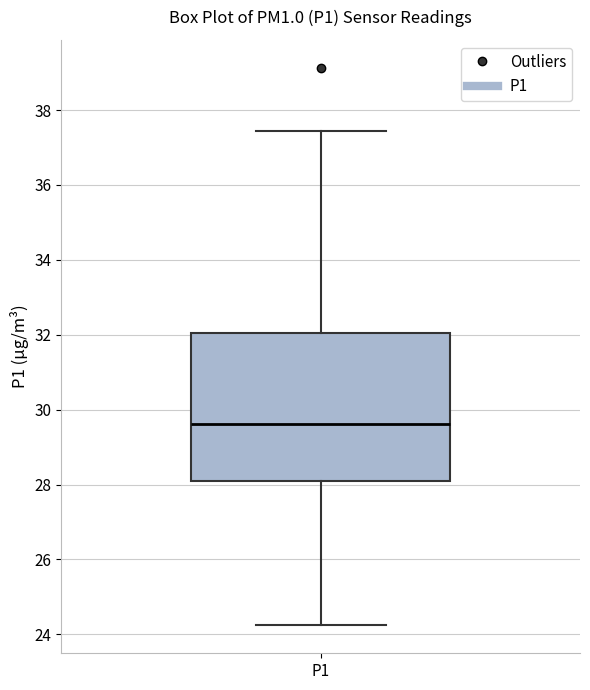

Read this box plot against the y-axis: the position of the median line, the range covered by the box, and the ends of both whiskers. The values are not printed on the chart, so give them approximately, as read against the axis.

median 29.6, box 28.0 to 32.0, whiskers 24.2 to 37.4